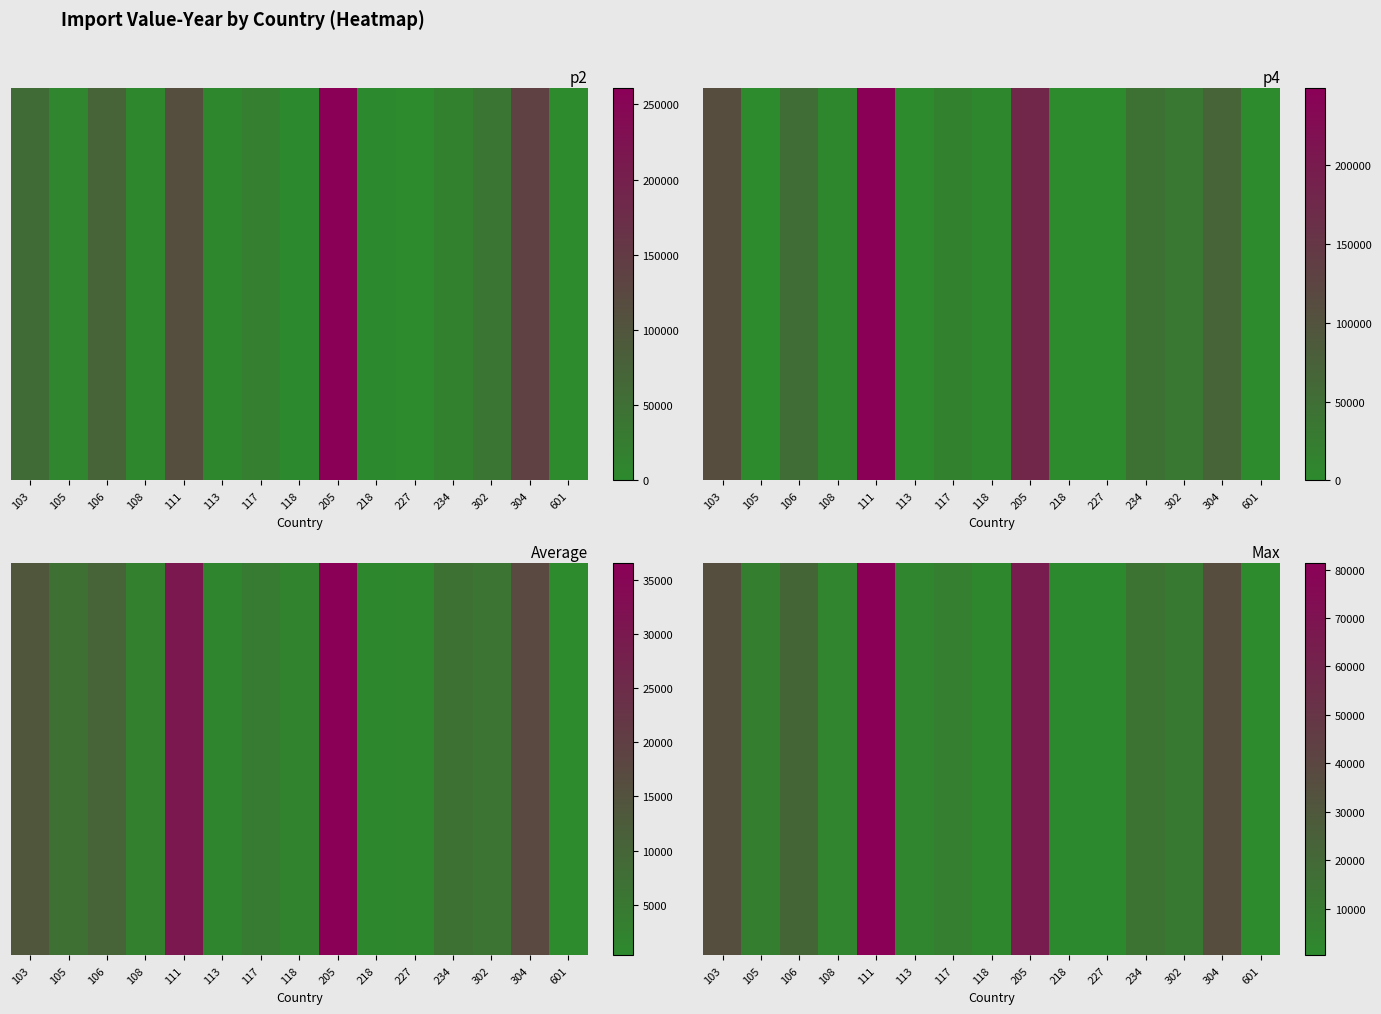

What is the greatest value displayed?

81453